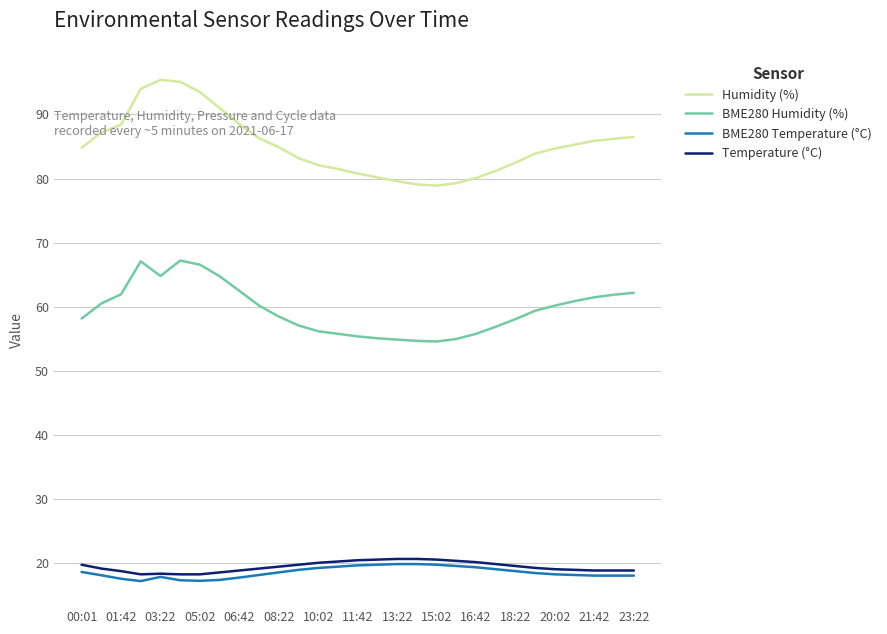

What is the sum of all BME280 Humidity (%) values?

1728.1